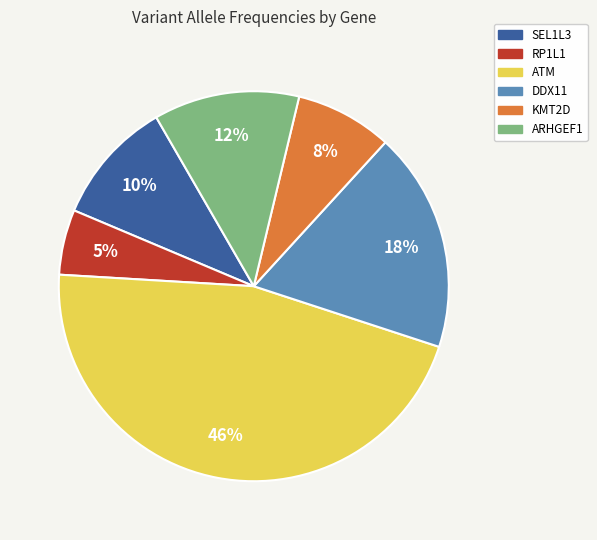

Is KMT2D the majority of the pie?

No